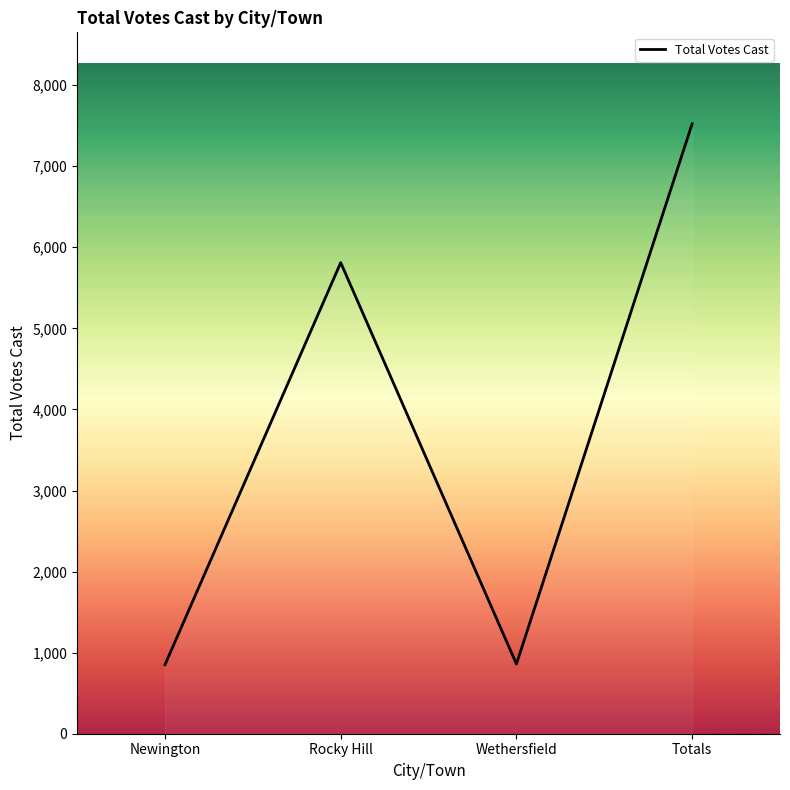

How many interior local peaks (higher than both neighbors) does the data have?

1